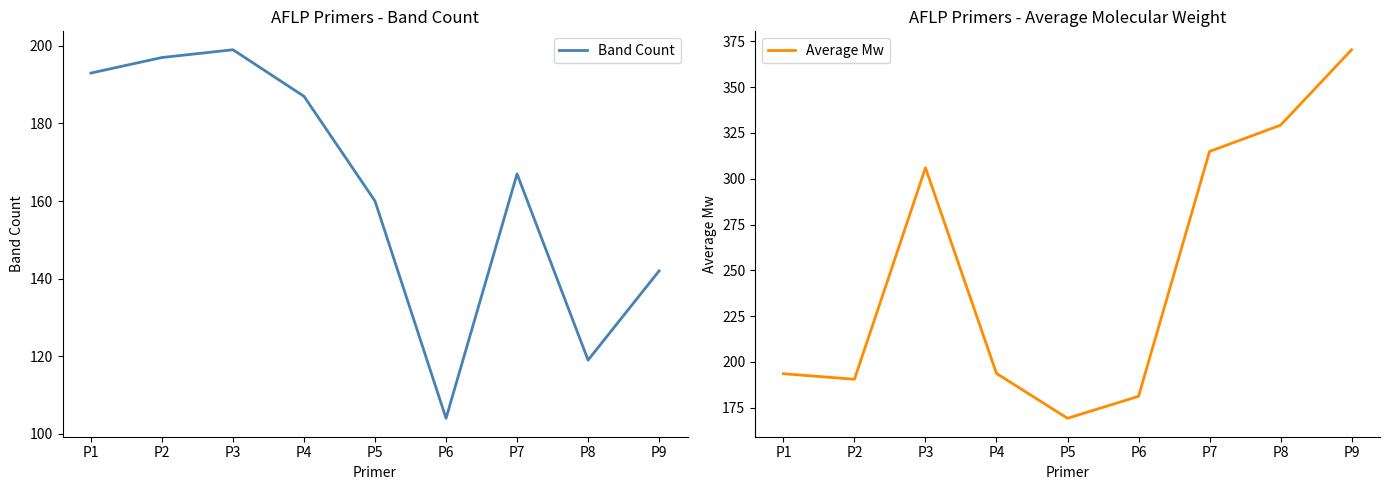

Where do Band Count and Average Mw first cross each other?

P1 and P2